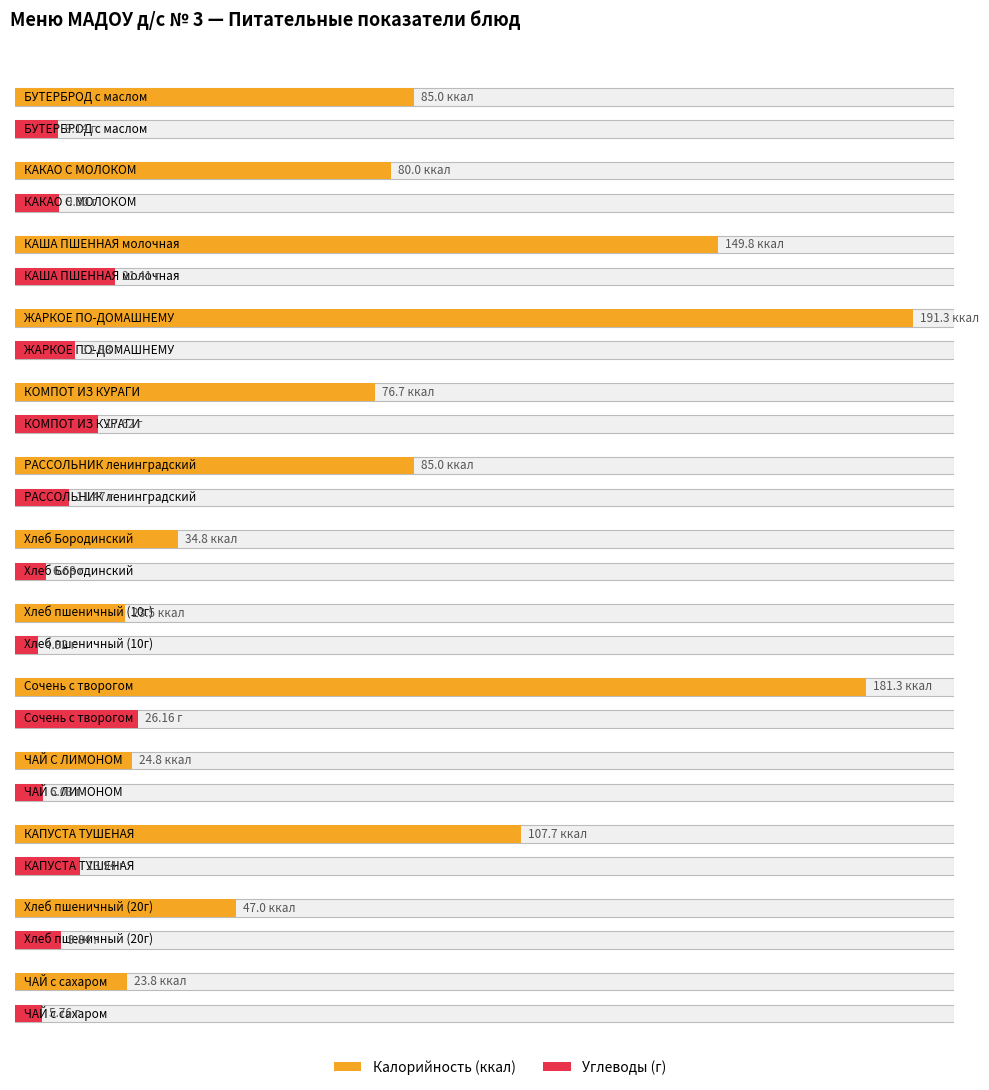

Does the chart contain any negative values?

No